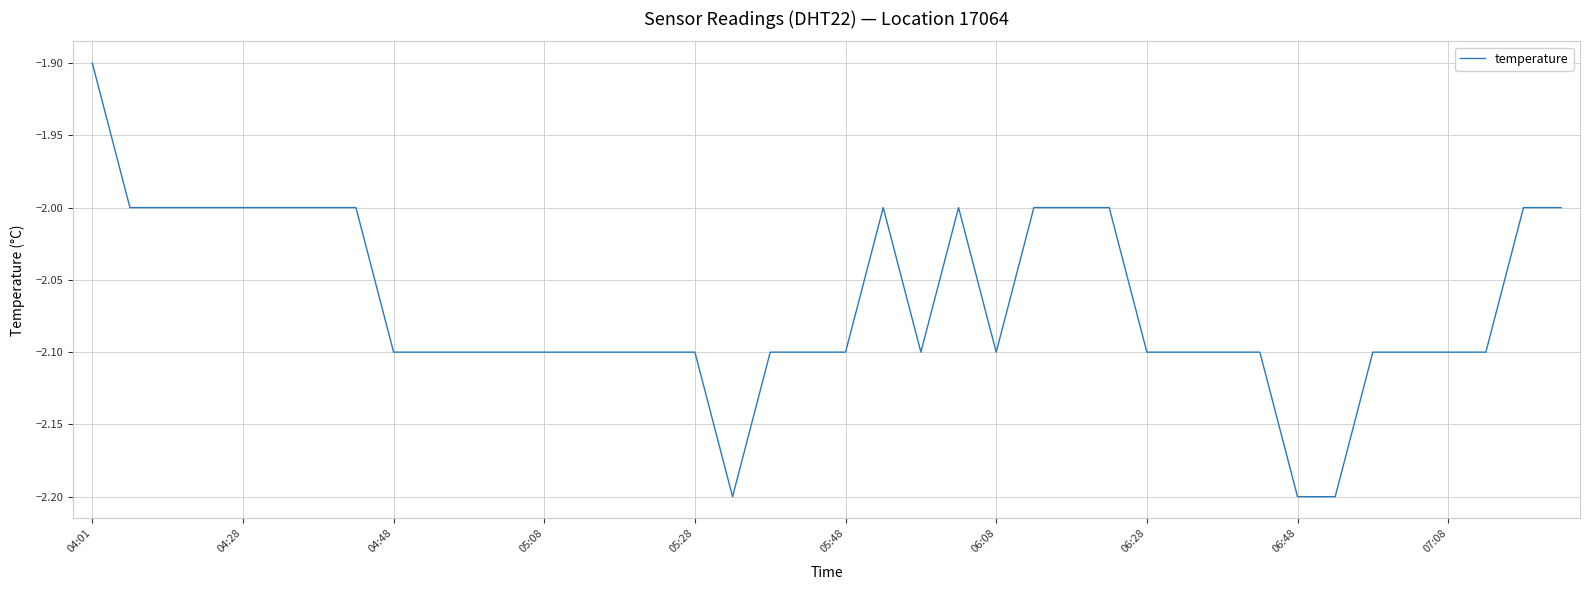

What is the difference between the maximum and minimum values?

0.3